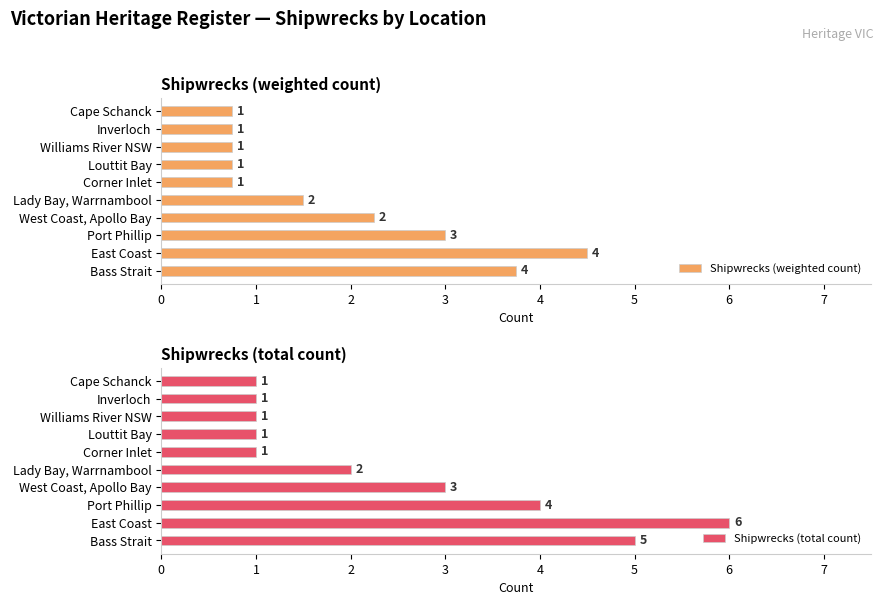

Which series has the widest spread of values?

Shipwrecks (total count)